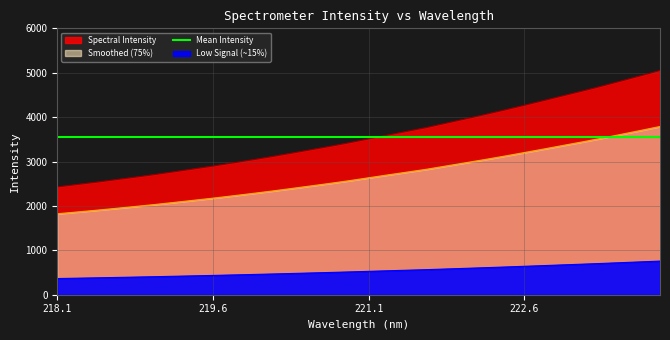

Where does the data first go above 3509?

221.1